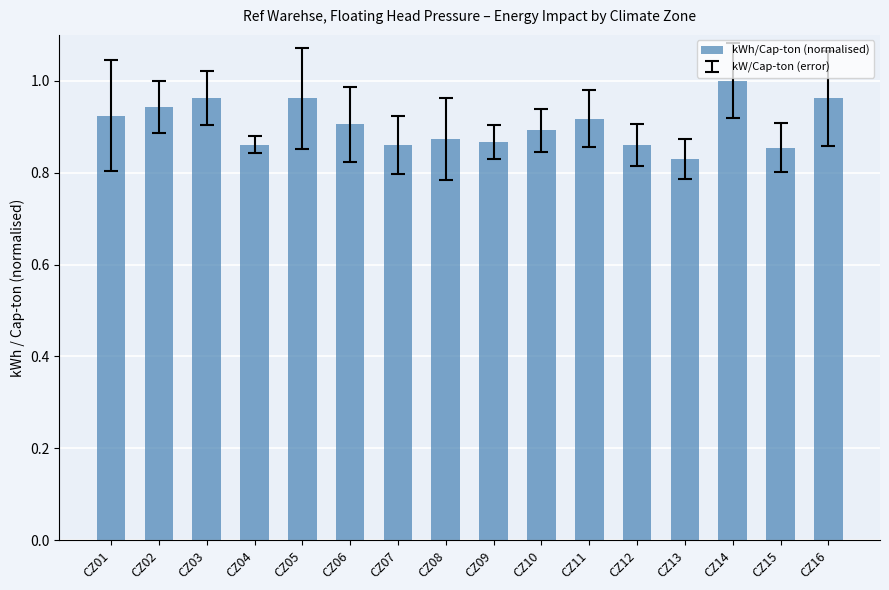

Which label corresponds to the smallest value in the chart?

CZ13